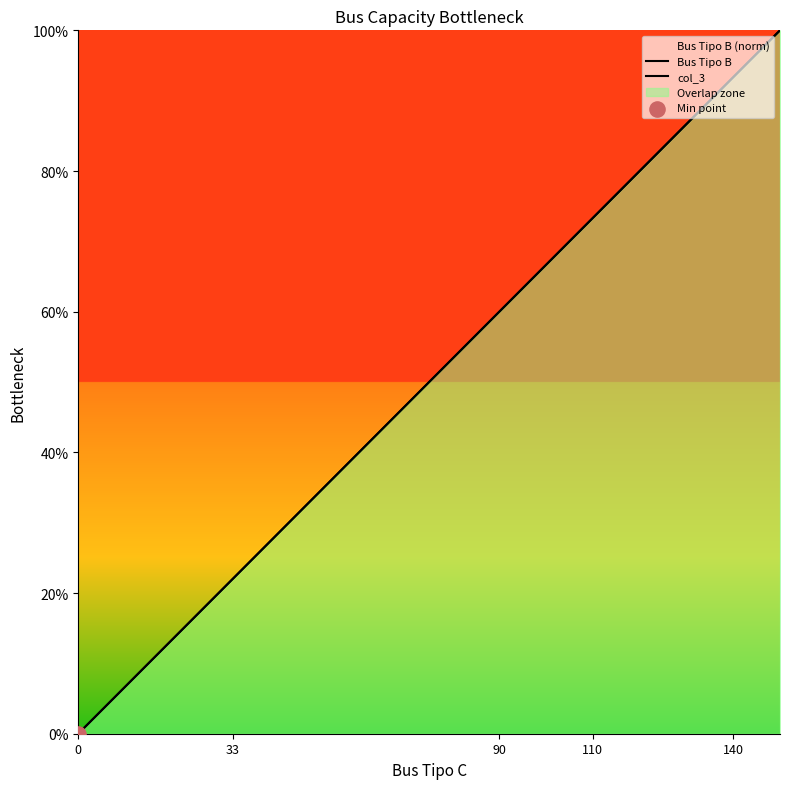

What are all the series names shown in the legend?

Bus Tipo B, col_3